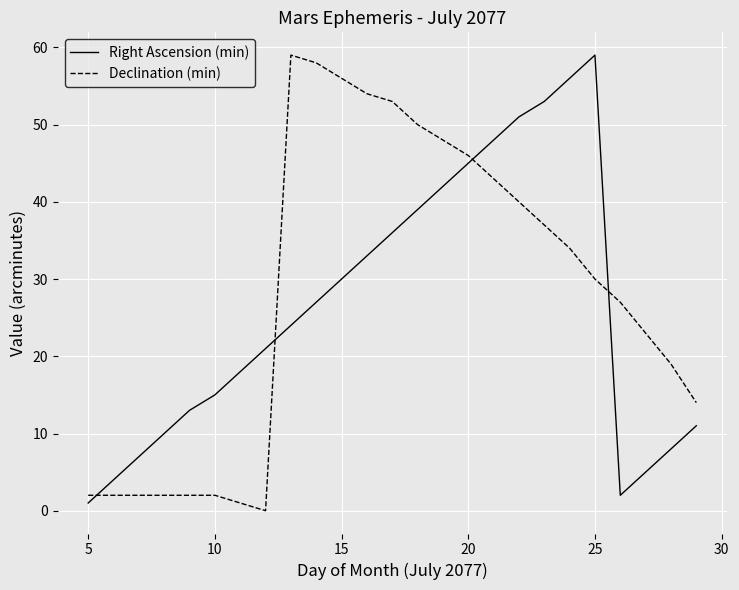

What is the highest value of the Right Ascension (min) series?

59